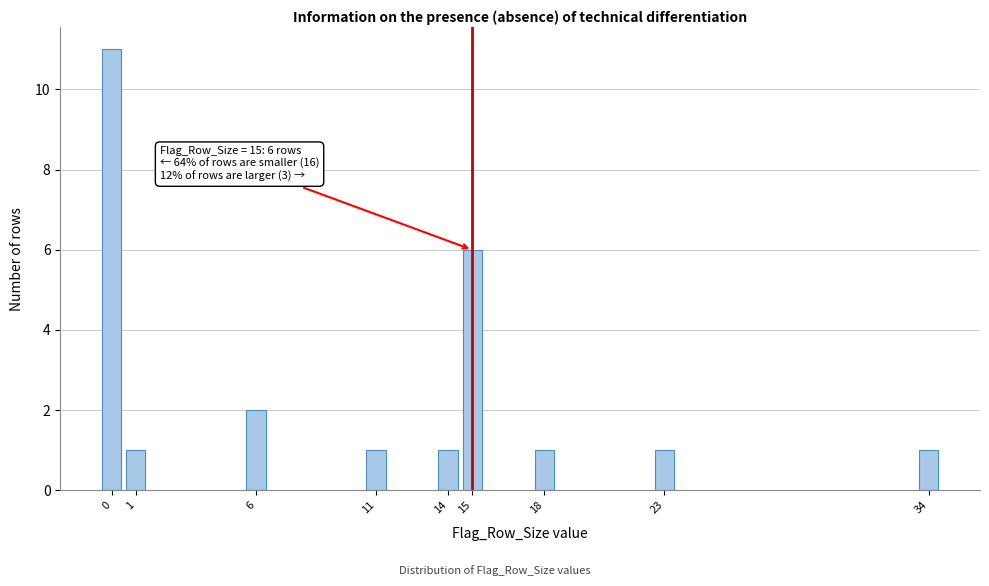

Reading right to left, list all the values displayed in this chart.

34=1	23=1	18=1	15=6	14=1	11=1	6=2	1=1	0=11